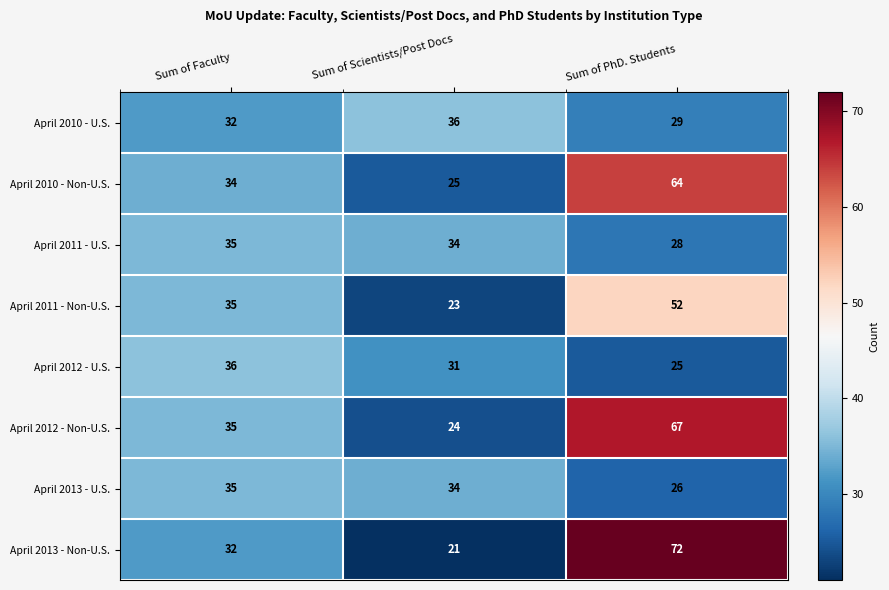

At how many categories does at least one series exceed 65?

1